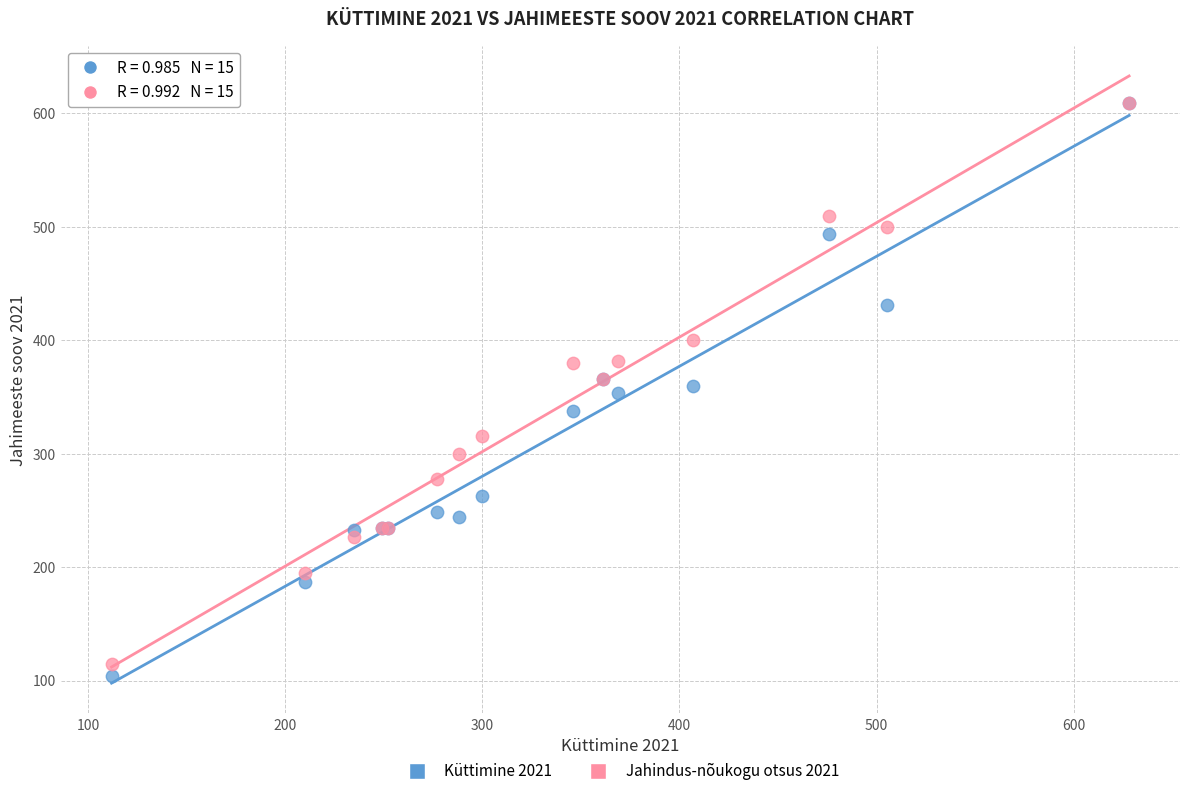

What are all the series names shown in the legend?

Küttimine 2021, Jahindus-nõukogu otsus 2021